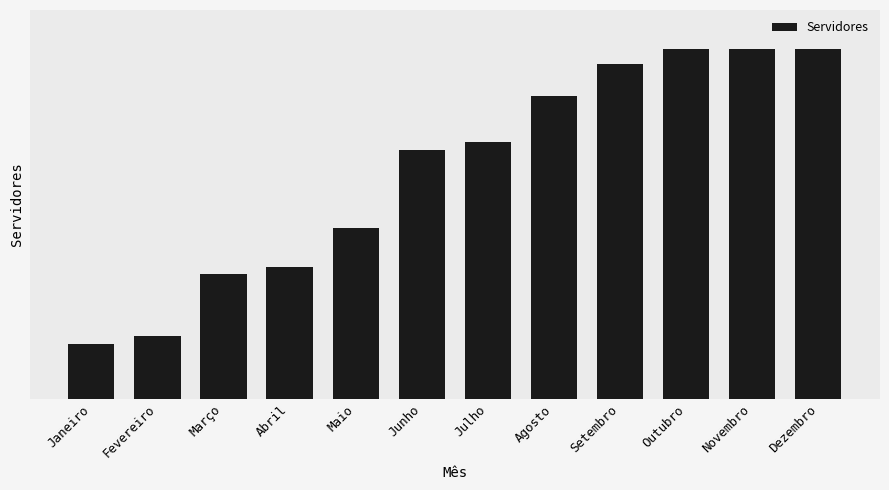

Which label corresponds to the largest value in the chart?

Outubro